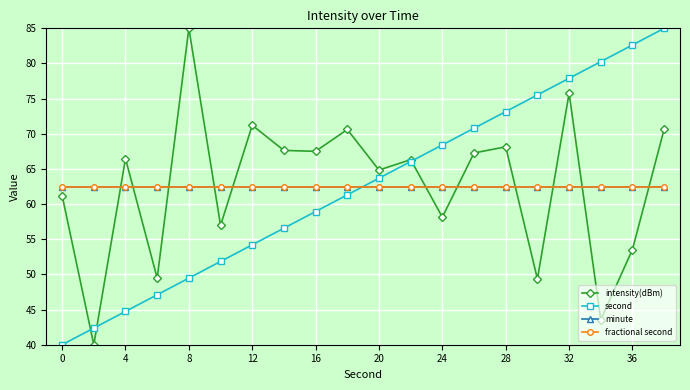

How many times do fractional second and intensity(dBm) cross each other?

11